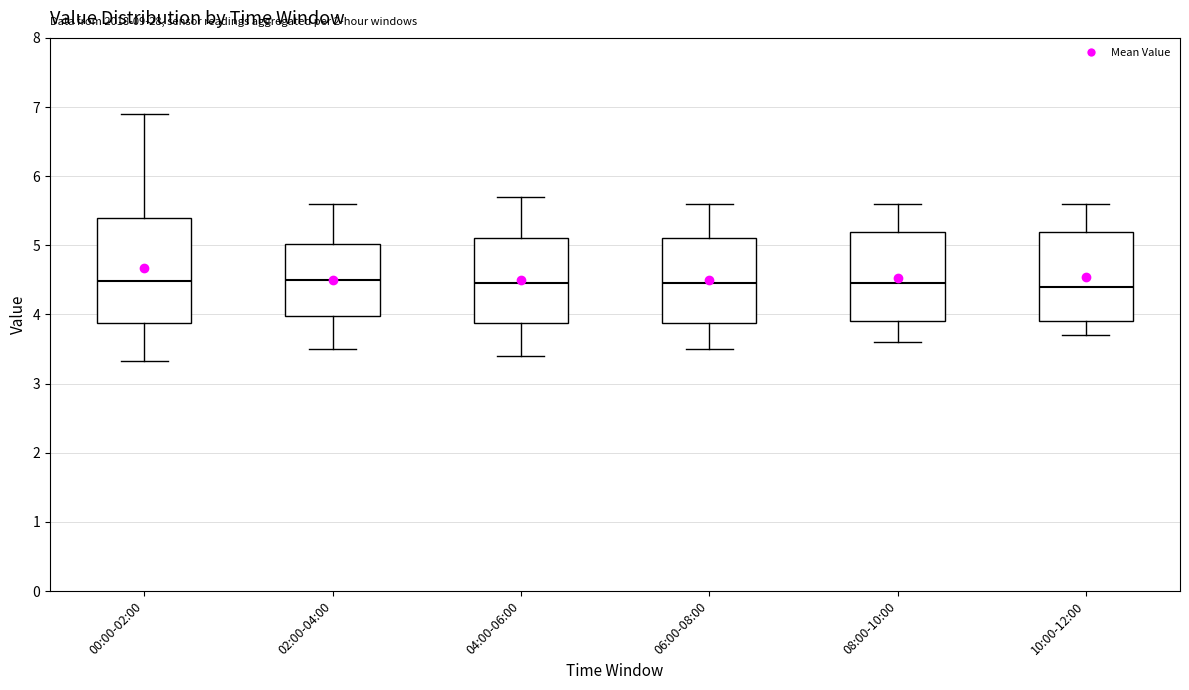

Reading left to right, transcribe this box plot: for each box, give where its median line is, the range the box spans, and where its two whiskers end, as read against the y-axis. The values are not printed on the chart, so give them approximately, as read against the axis.

00:00-02:00: median 4.5, box 3.9 to 5.4, whiskers 3.3 to 6.9
02:00-04:00: median 4.5, box 4.0 to 5.0, whiskers 3.5 to 5.6
04:00-06:00: median 4.5, box 3.9 to 5.1, whiskers 3.4 to 5.7
06:00-08:00: median 4.5, box 3.9 to 5.1, whiskers 3.5 to 5.6
08:00-10:00: median 4.5, box 3.9 to 5.2, whiskers 3.6 to 5.6
10:00-12:00: median 4.4, box 3.9 to 5.2, whiskers 3.7 to 5.6